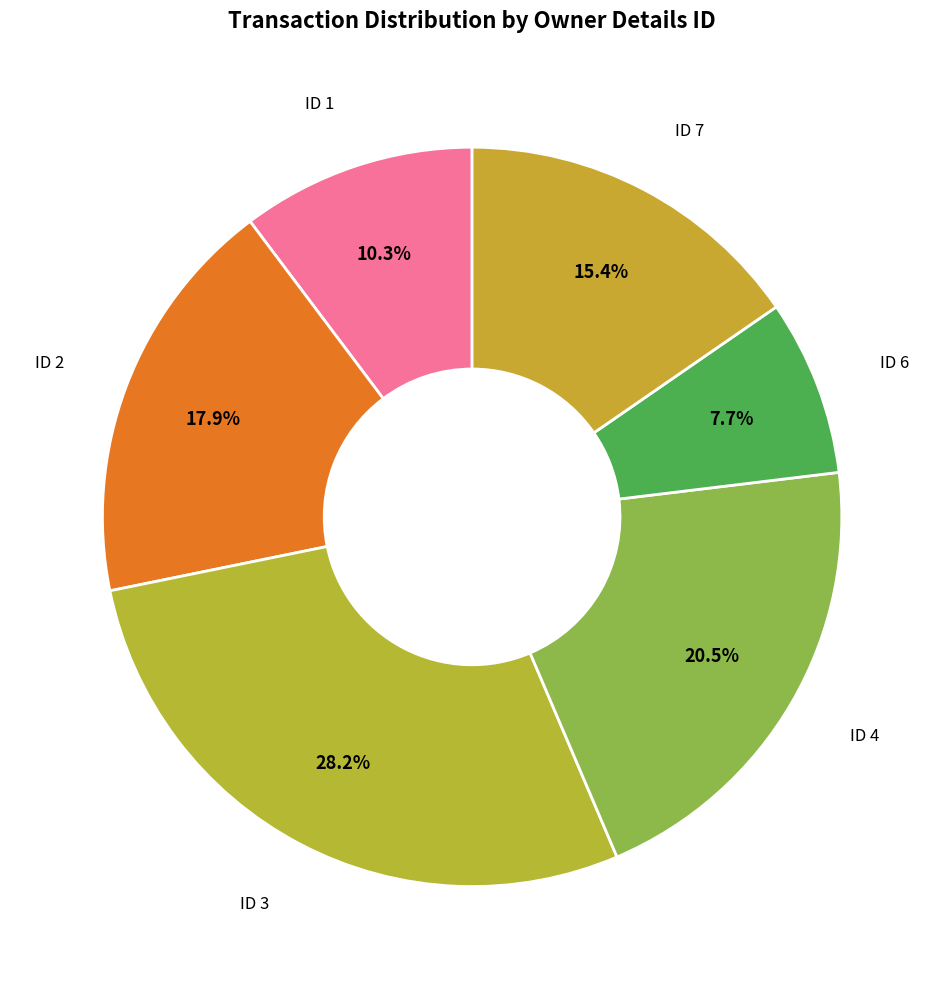

Which category has the smallest portion of the pie?

6